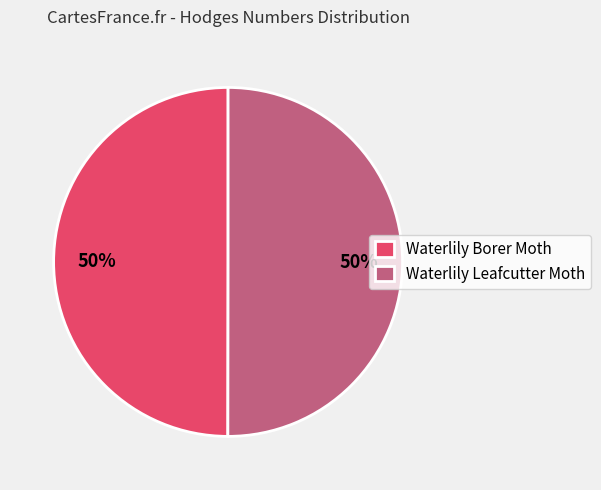

To the nearest percent, what portion does Waterlily Borer Moth represent?

50%